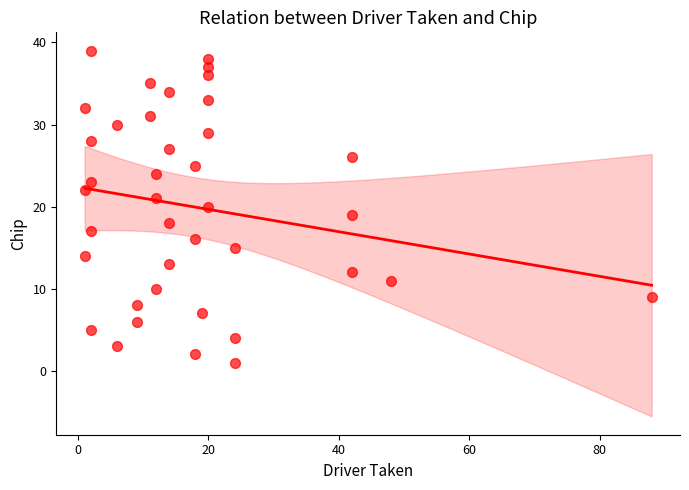

What is the range of Y values (max minus min)?

38